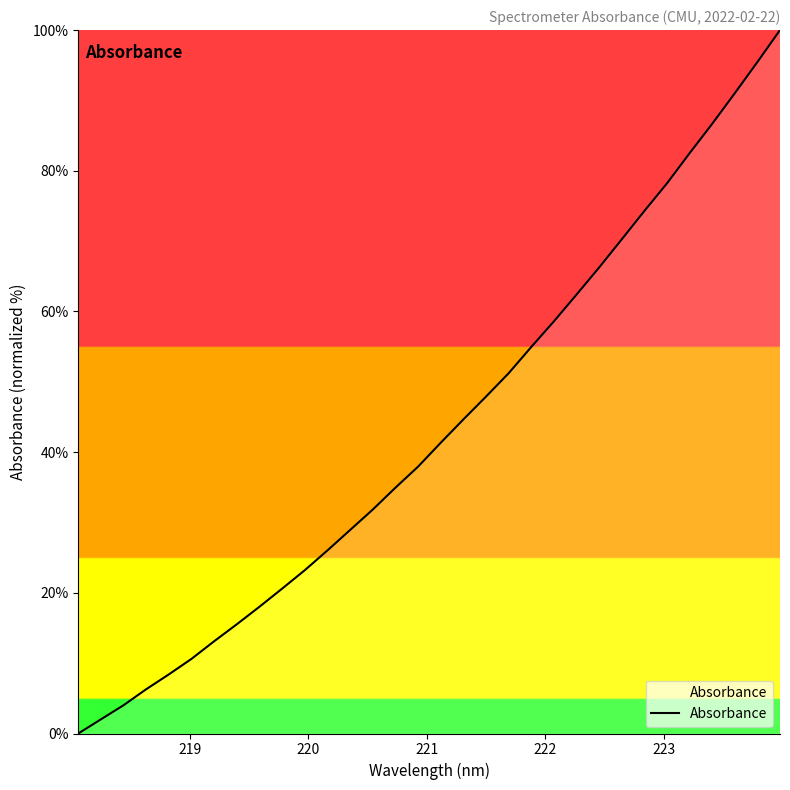

What is the difference between the maximum and minimum values?

100.0